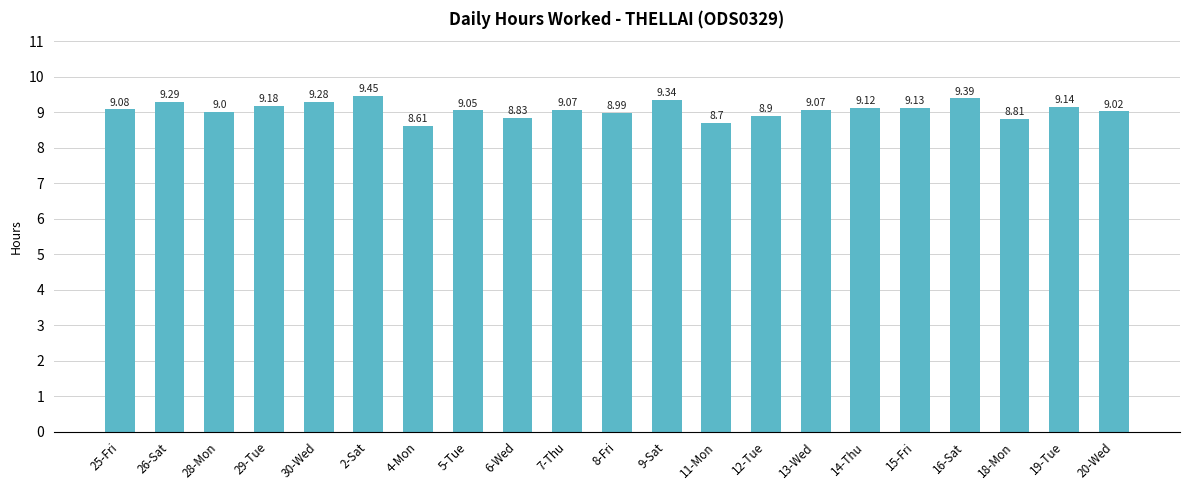

What is the change in value from 13-Wed to 15-Fri?

+0.1